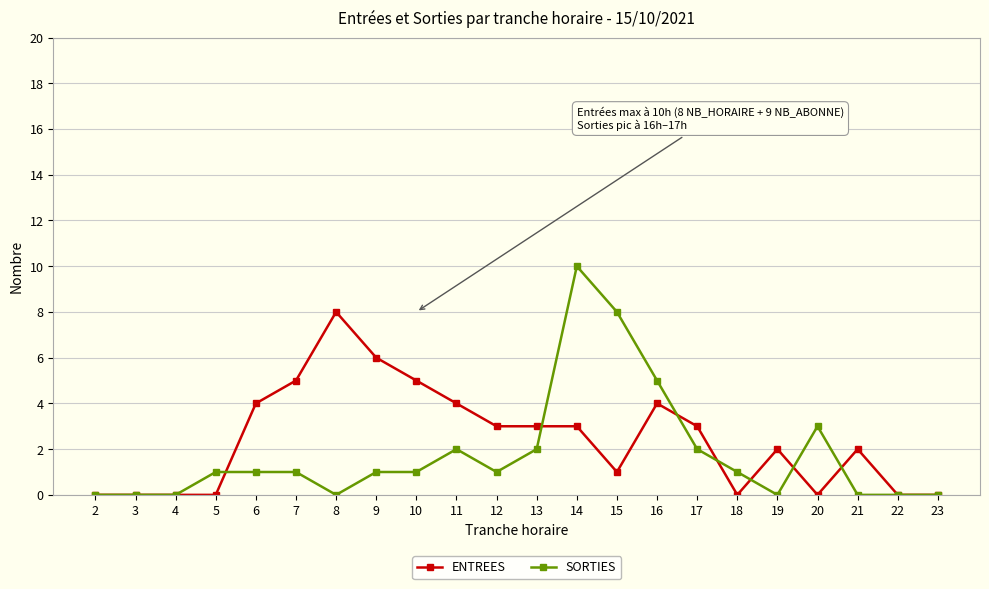

True or false: ENTREES has more than 0 points higher than both neighbors.

True